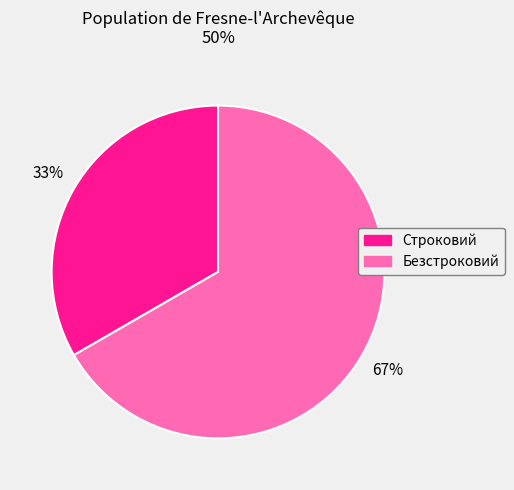

Which category has the smallest portion of the pie?

Строковий